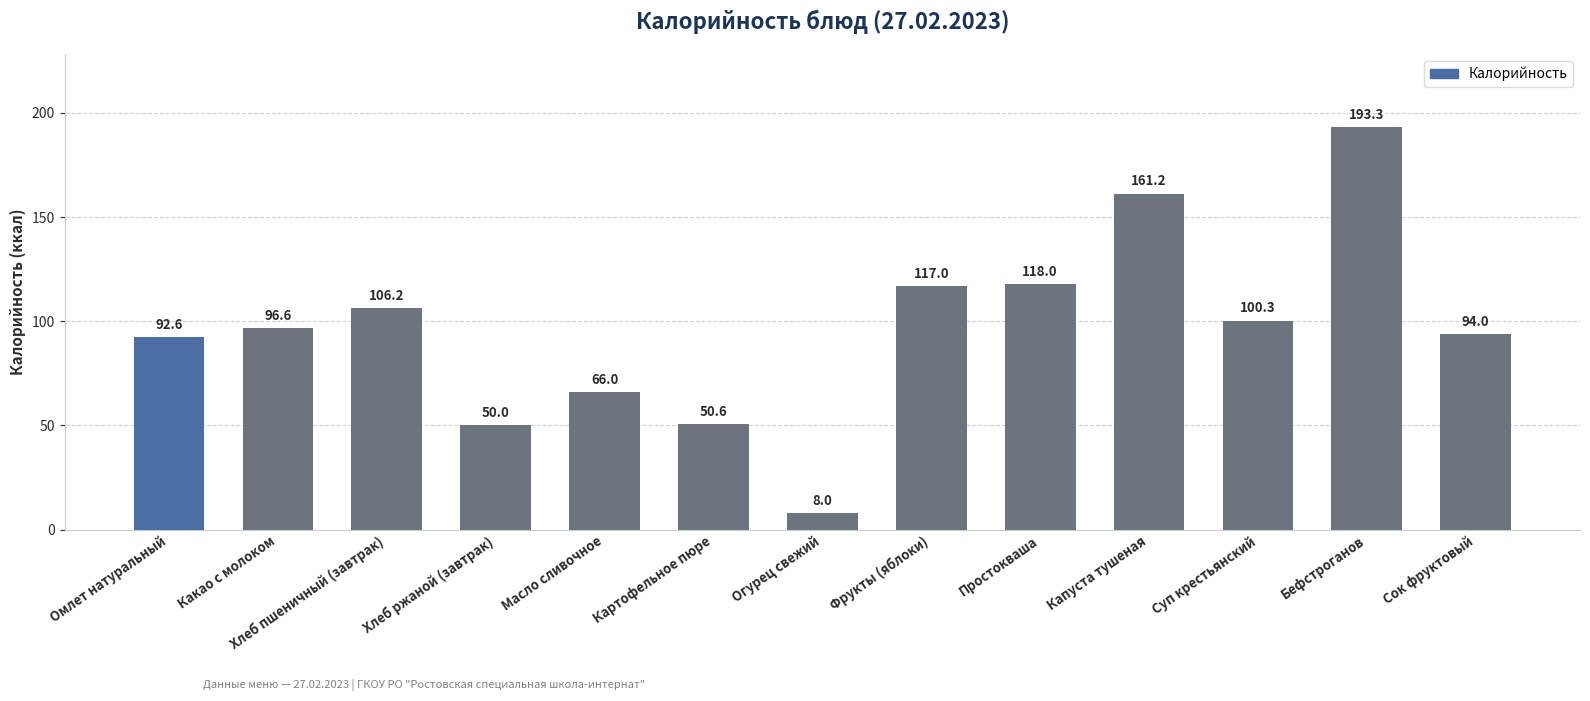

Reading left to right, list all the values displayed in this chart.

92.6	96.6	106.2	50.0	66.0	50.6	8.0	117.0	118.0	161.2	100.3	193.3	94.0